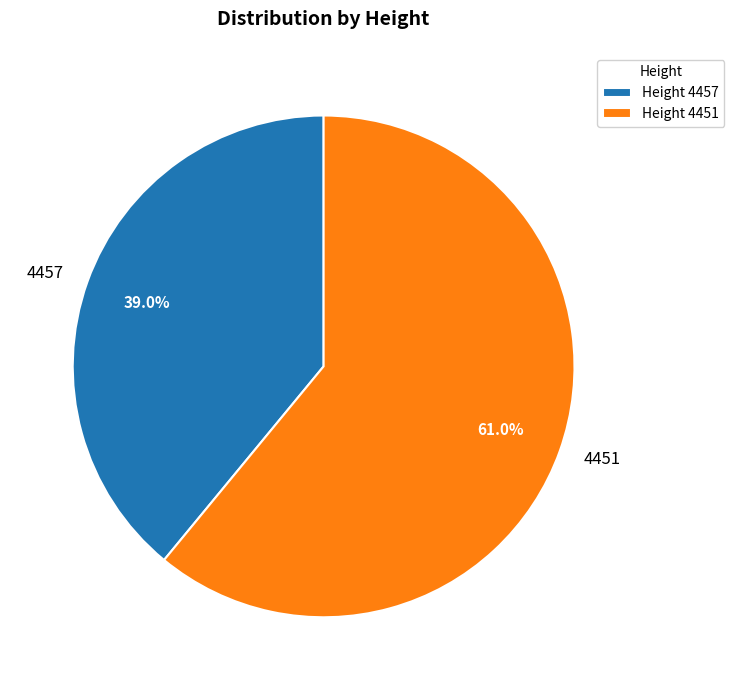

What percentage is the 4451 slice, to the nearest percent?

61%